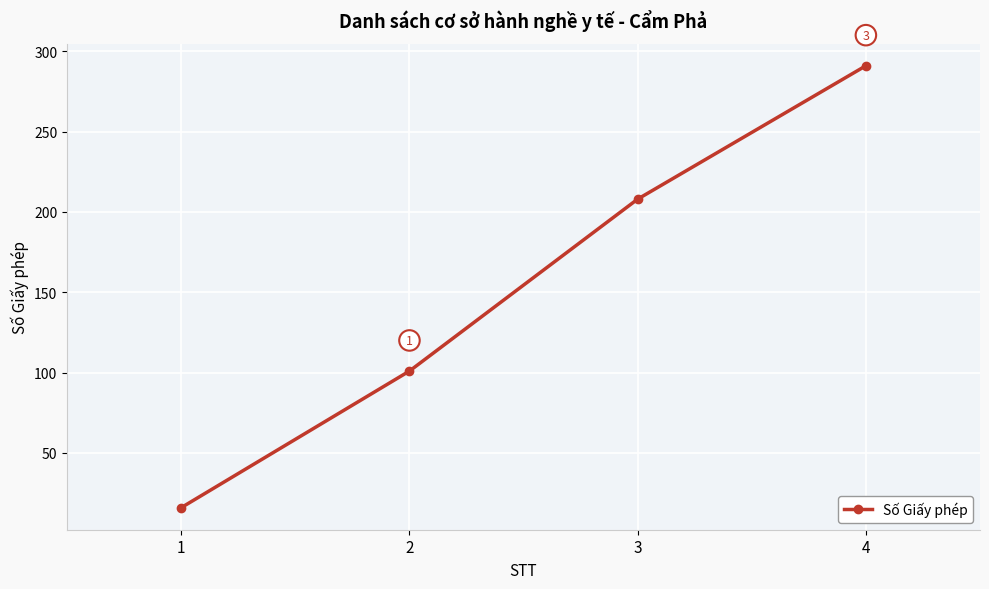

True or false: the data shows 283 at 3.

False